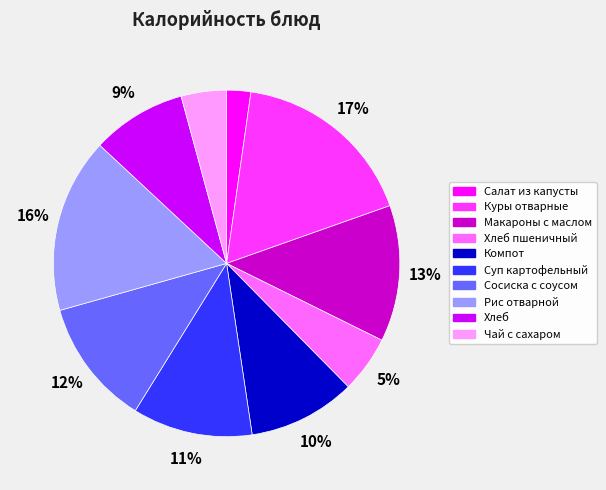

How many segments does this pie chart have?

10